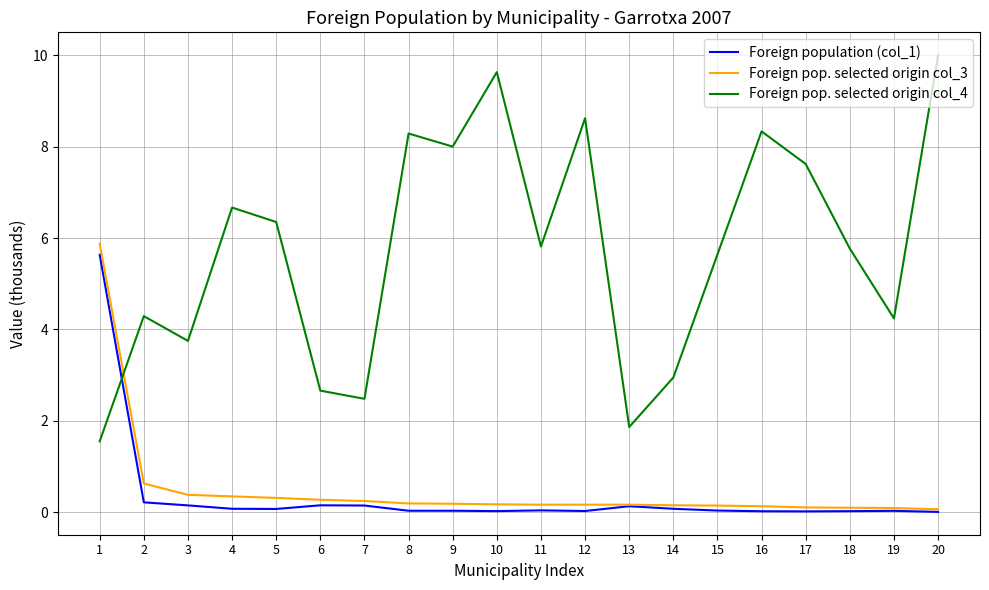

Which label corresponds to the largest value in the chart?

20